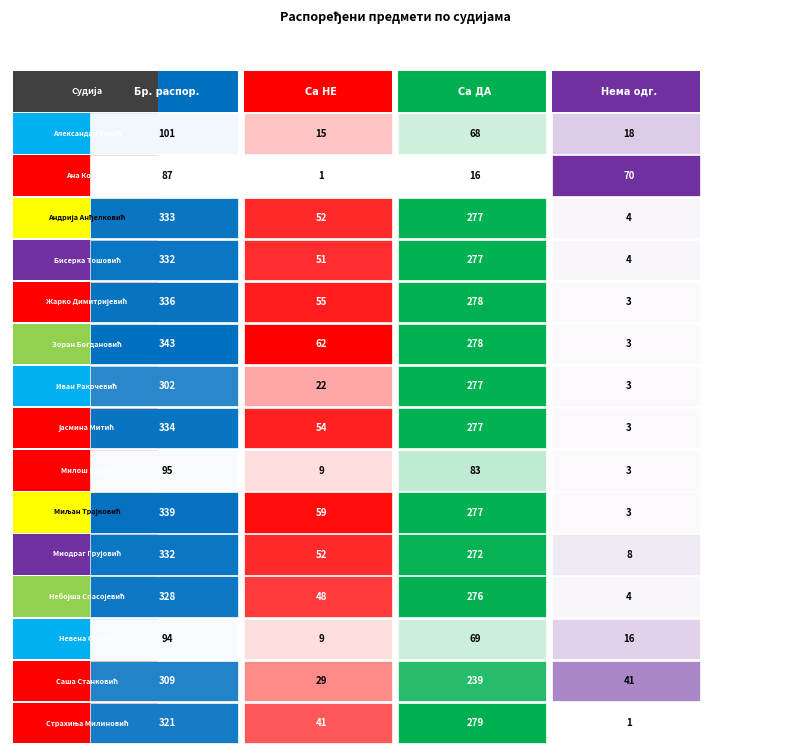

Reading right to left, what are all the values shown in this chart?

Бр. распоређених предмета: 321	309	94	328	332	339	95	334	302	343	336	332	333	87	101
Одговорено са НЕ: 41	29	9	48	52	59	9	54	22	62	55	51	52	1	15
Одговорено са ДА: 279	239	69	276	272	277	83	277	277	278	278	277	277	16	68
Нема одговора: 1	41	16	4	8	3	3	3	3	3	3	4	4	70	18